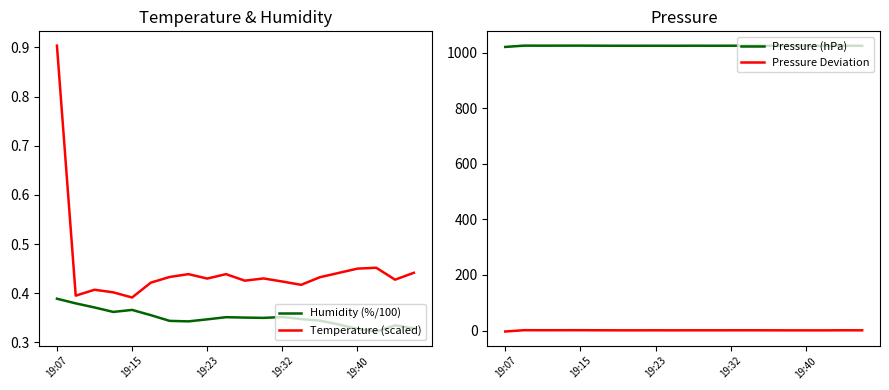

True or false: Temperature (scaled) and Humidity (%/100) cross at least once.

False